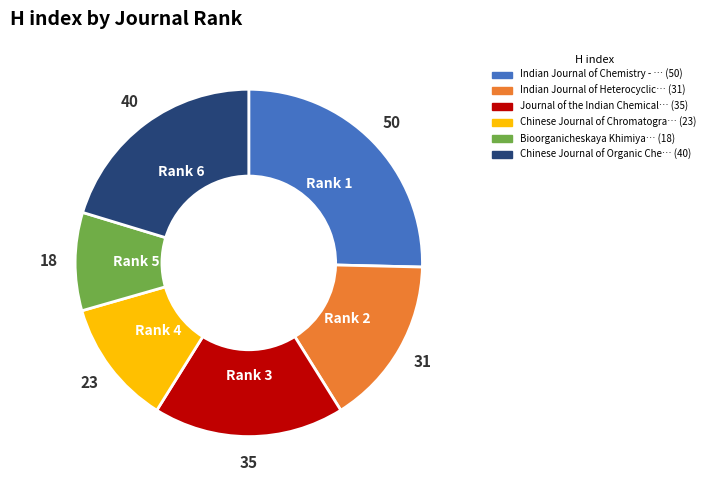

Is there a majority slice in this chart?

No